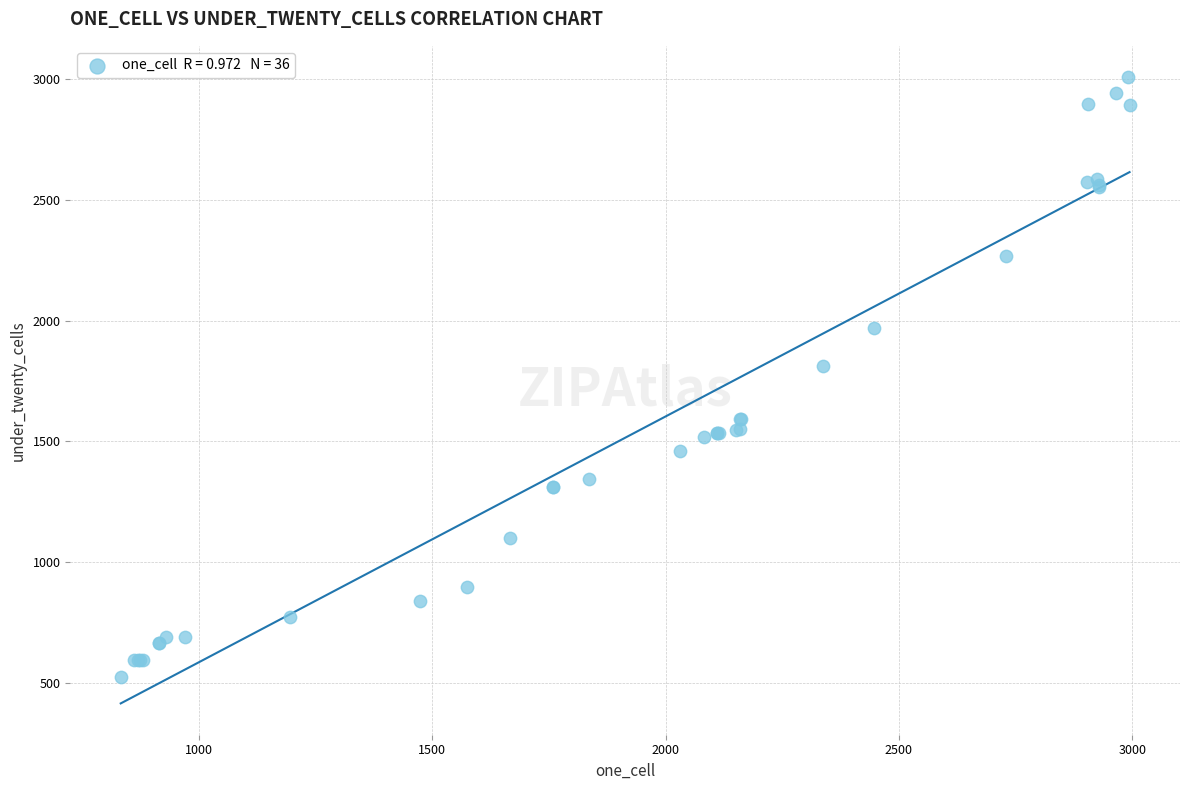

What Y value in the scatter plot is closest to 1766?

1811